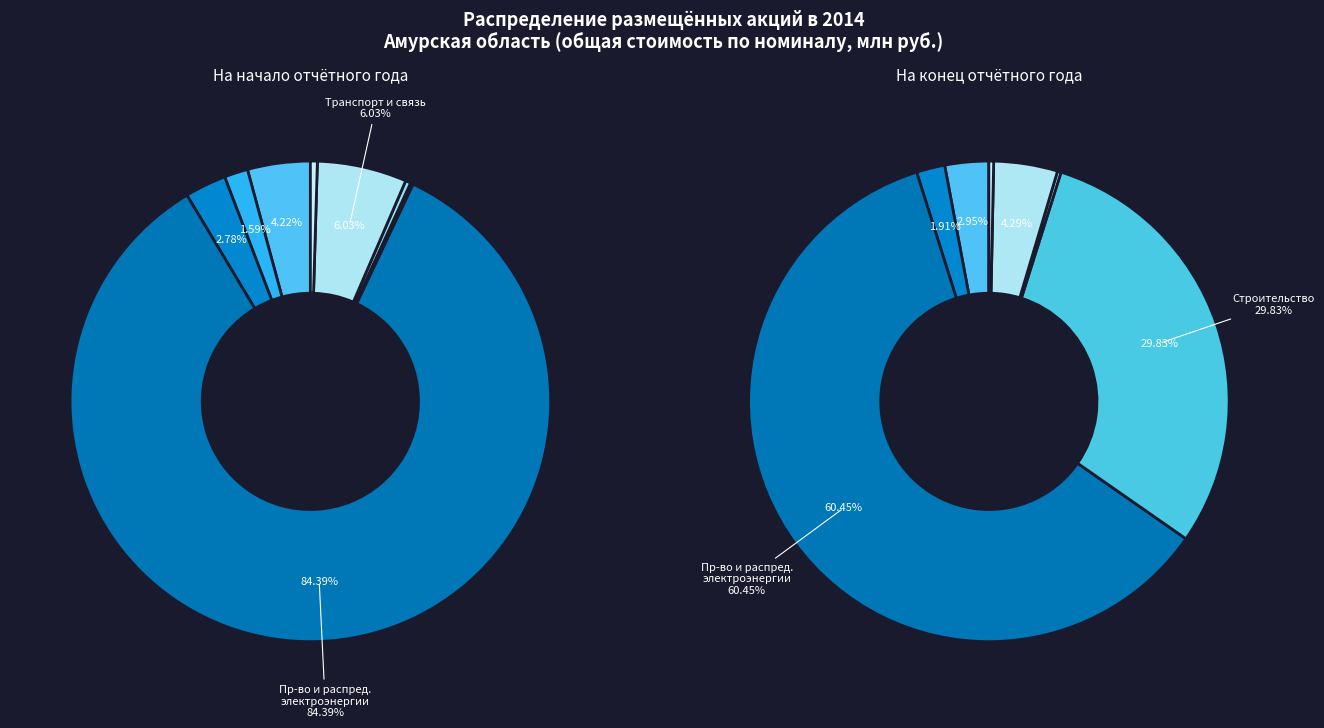

Which slice is the largest?

ПРОИЗВОДСТВО И РАСПРЕДЕЛЕНИЕ ЭЛЕКТРОЭНЕРГИИ